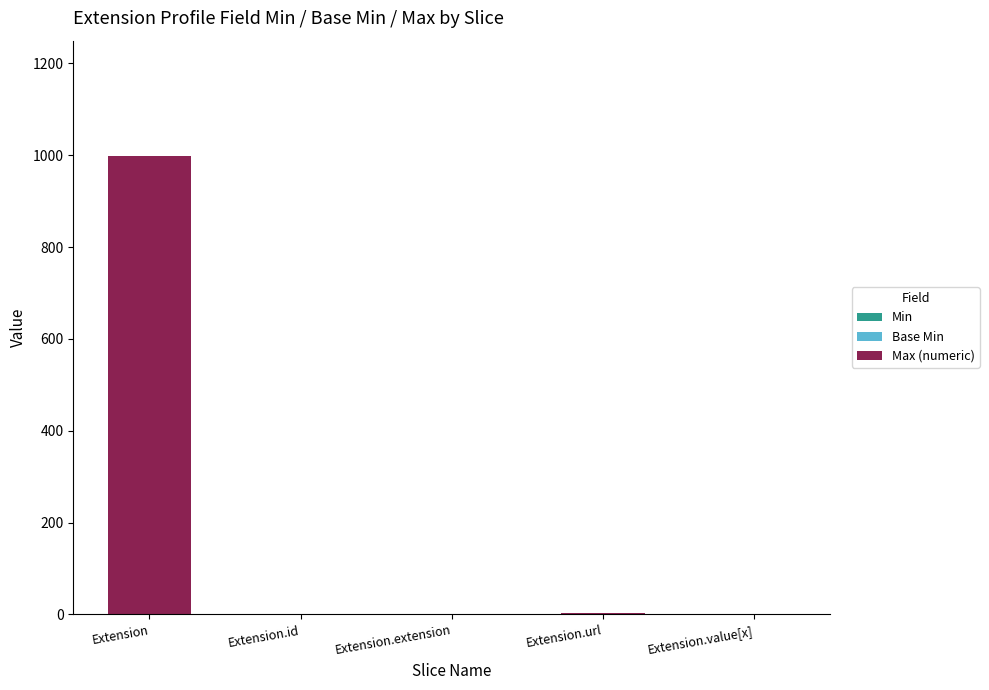

At which category is the sum across all series the highest?

Extension